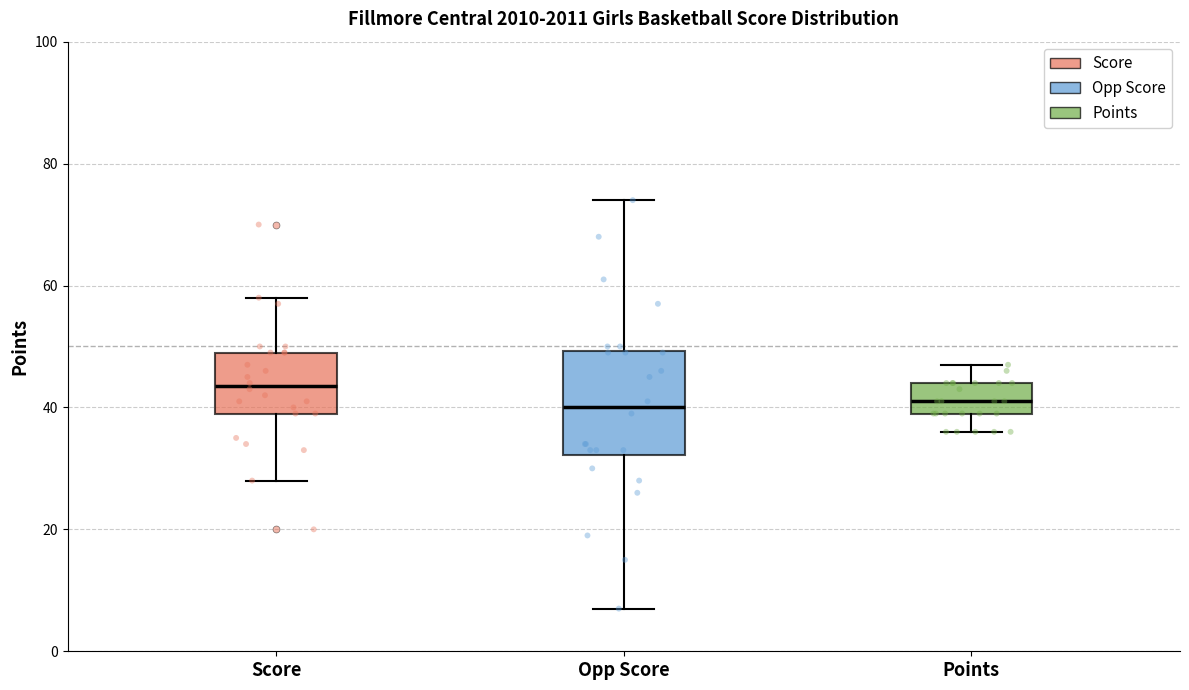

Reading left to right, transcribe this box plot: for each box, give where its median line is, the range the box spans, and where its two whiskers end, as read against the y-axis. The values are not printed on the chart, so give them approximately, as read against the axis.

Score: median 44, box 40 to 50, whiskers 28 to 58
Opp Score: median 40, box 32 to 50, whiskers 8 to 74
Points: median 42, box 40 to 44, whiskers 36 to 48